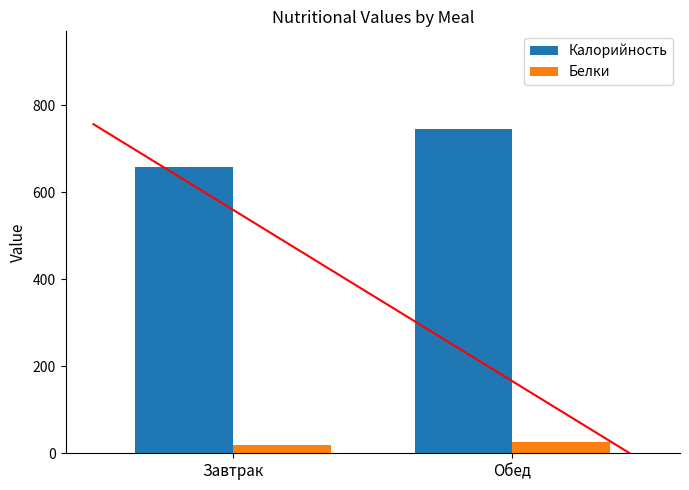

Which series has the largest total across all categories?

Калорийность